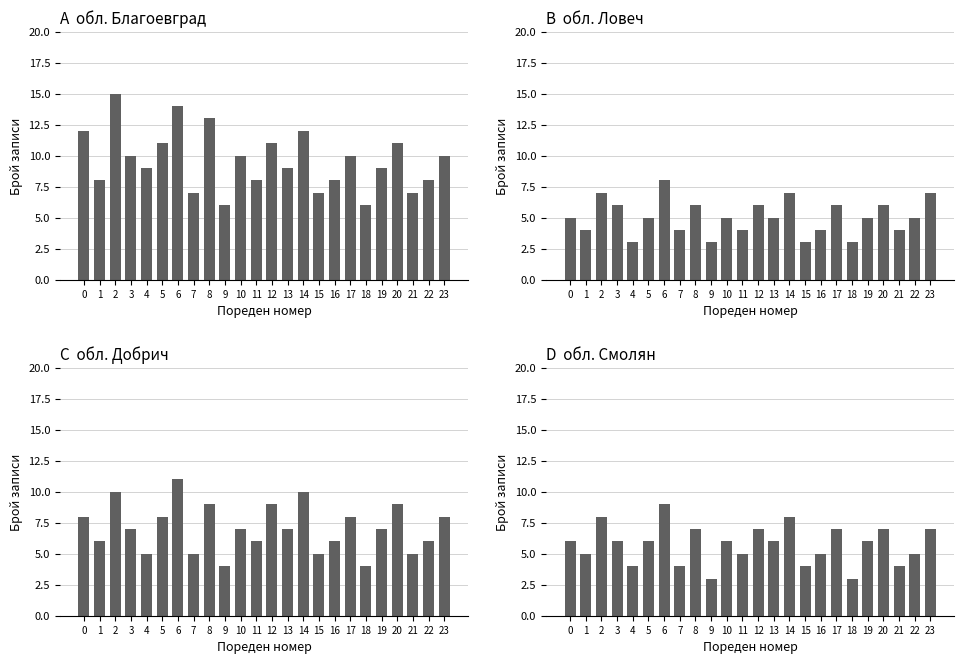

What is the sum of the обл. Ловеч values at 2 and 13?

12